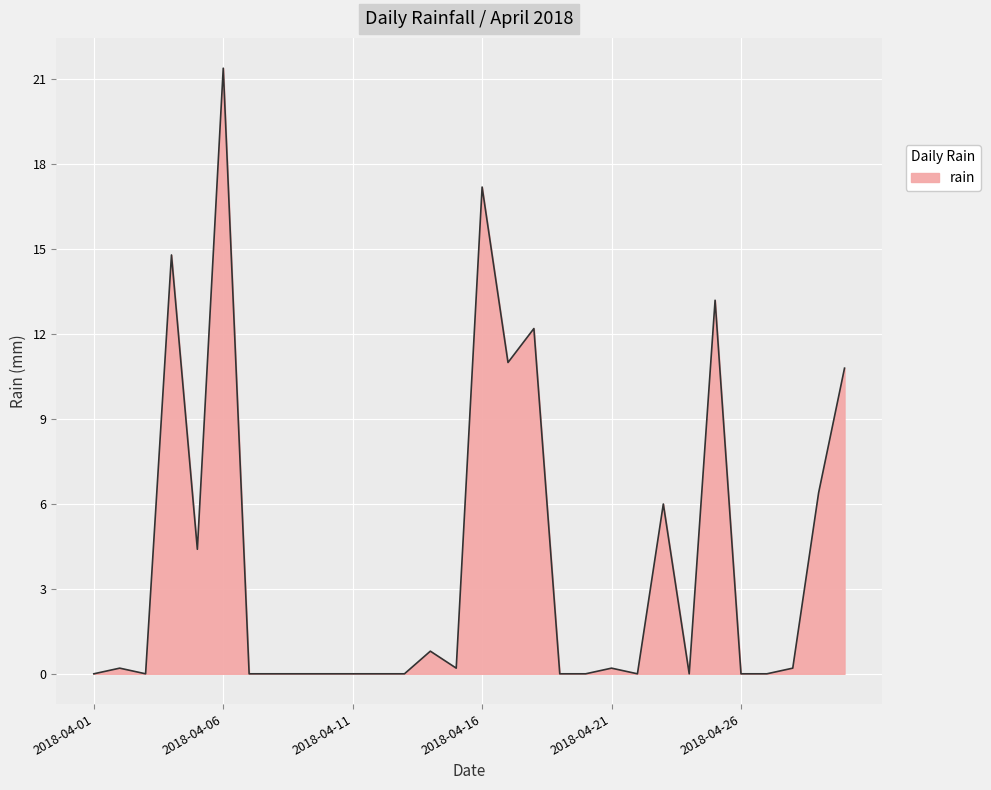

What is the greatest value displayed?

21.4